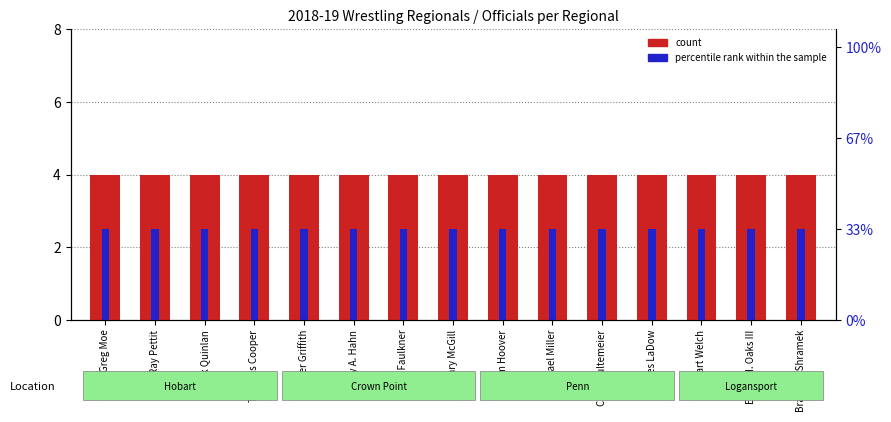

Is the value of percentile rank within the sample at Ray Pettit greater than the value of count at Ray Pettit?

No